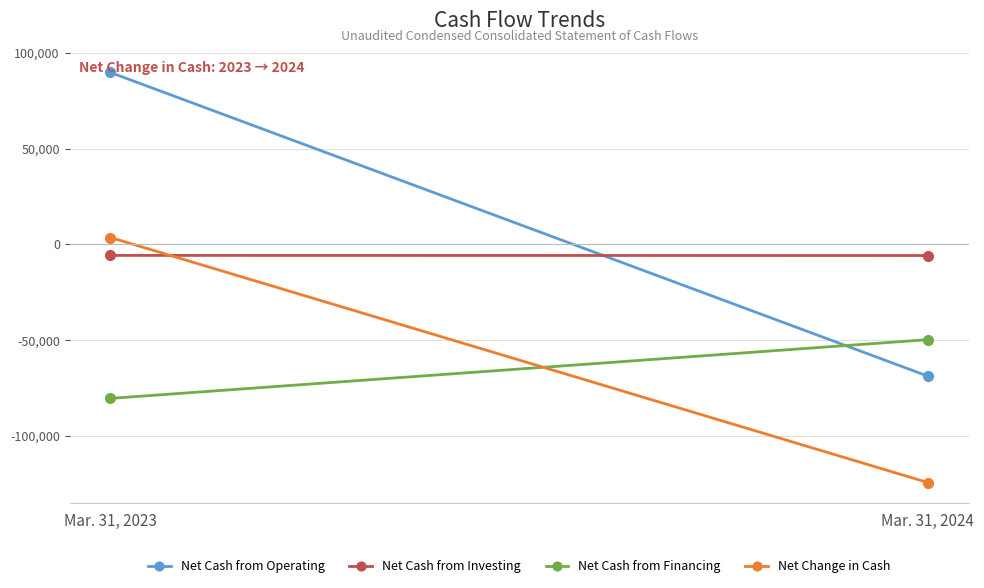

How many series are shown in this chart?

4